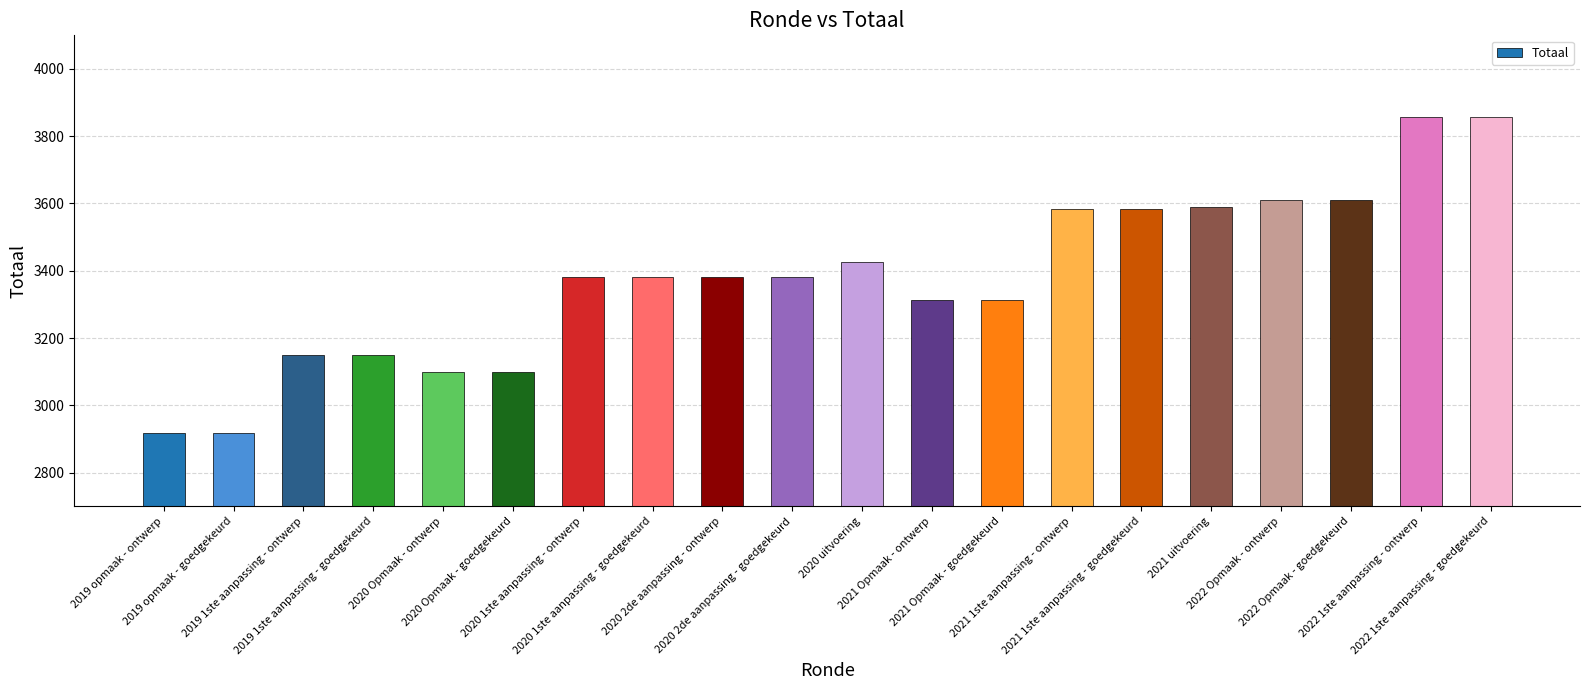

What is the difference between the maximum and minimum values?

938